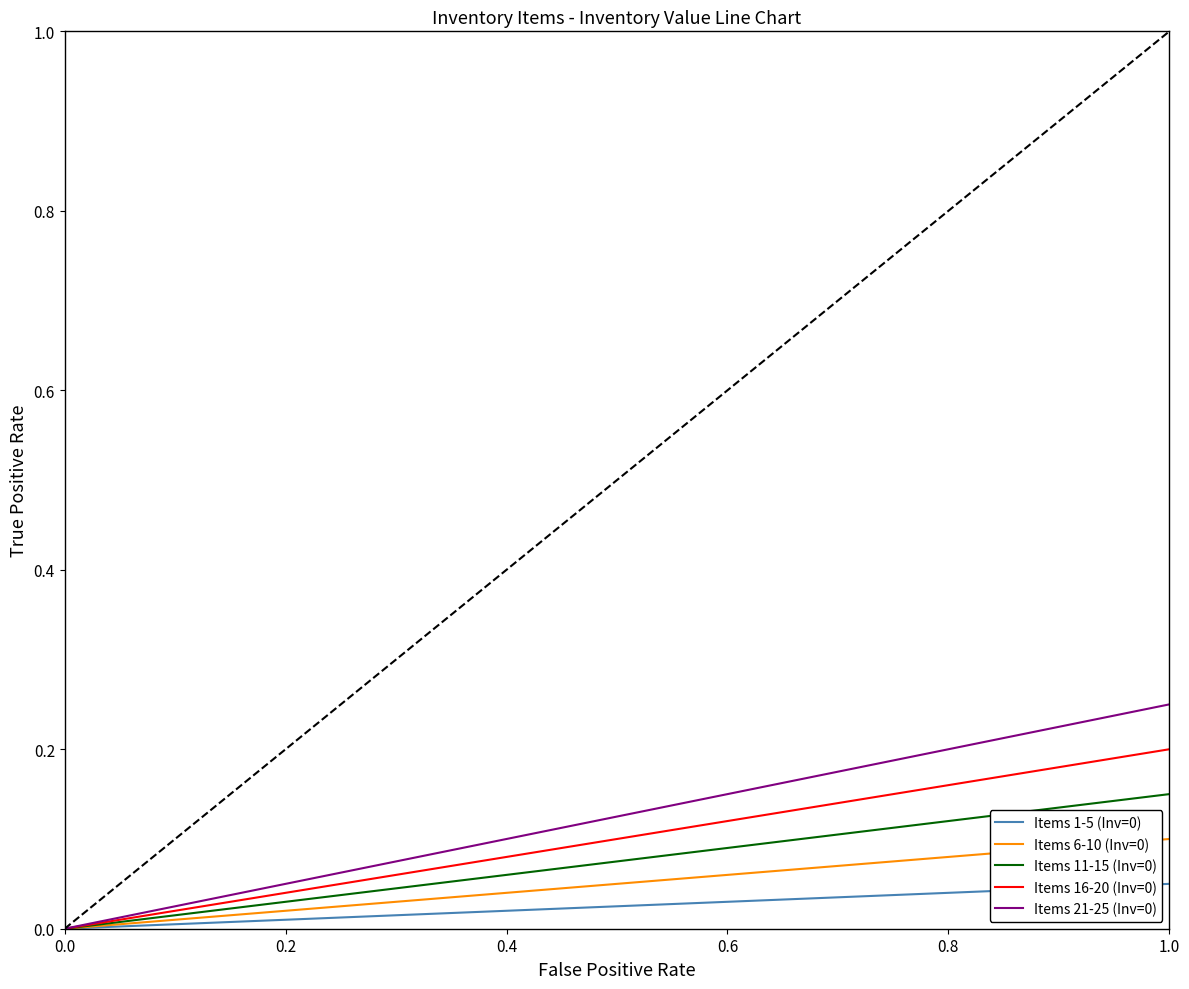

True or false: Items 11-15 (Inv=0) has a value of 0.1 at 0.8.

True